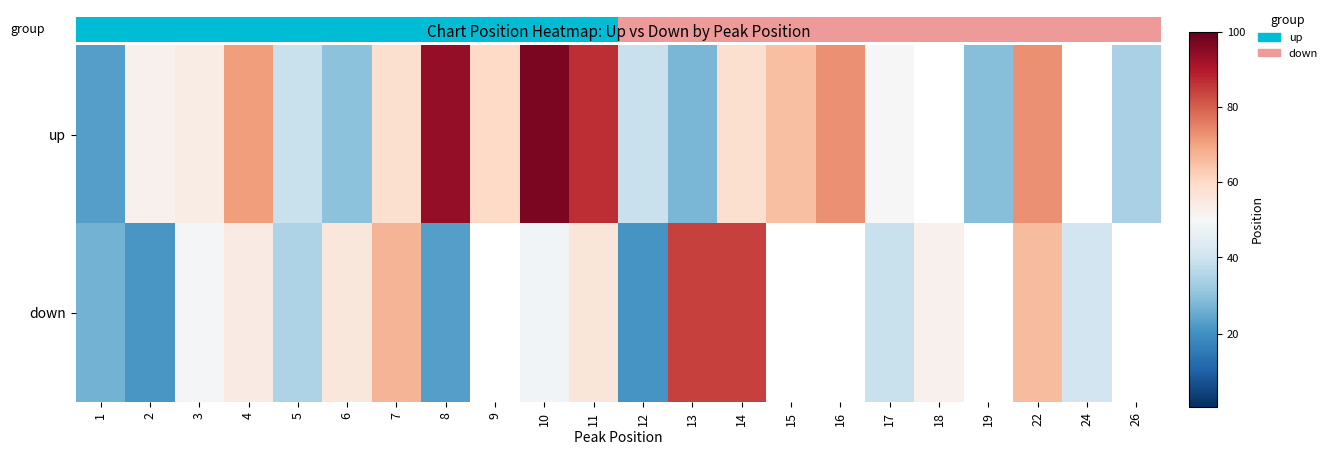

What is the lowest value of the up series?

23.0